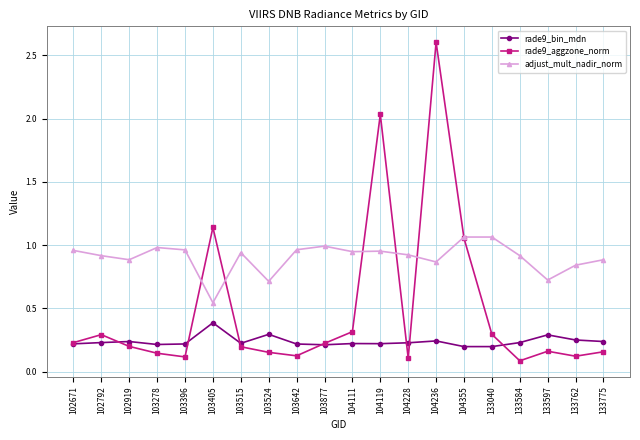

What is the total value across all series at 103405?

2.1